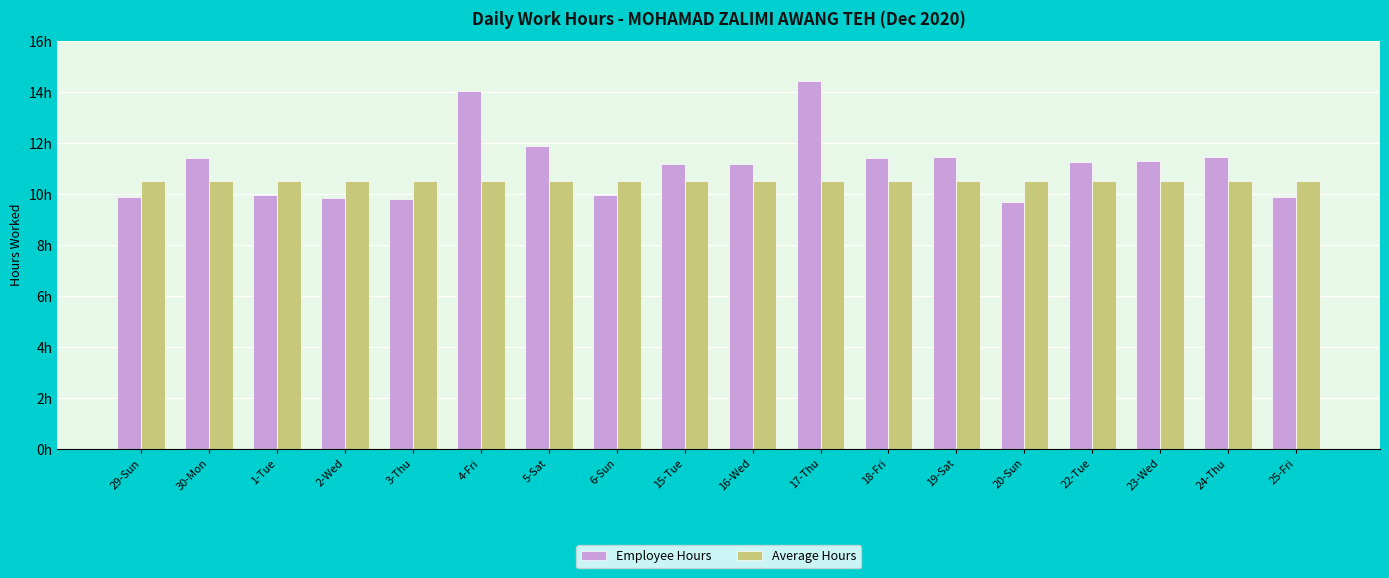

At how many categories does at least one series exceed 10?

18